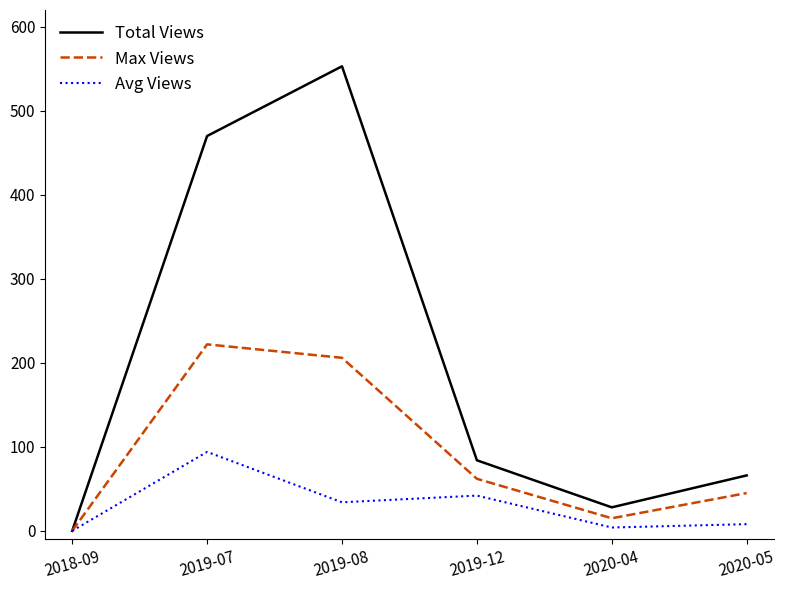

The value of Max Views at 2019-08 is 141. True or false?

False